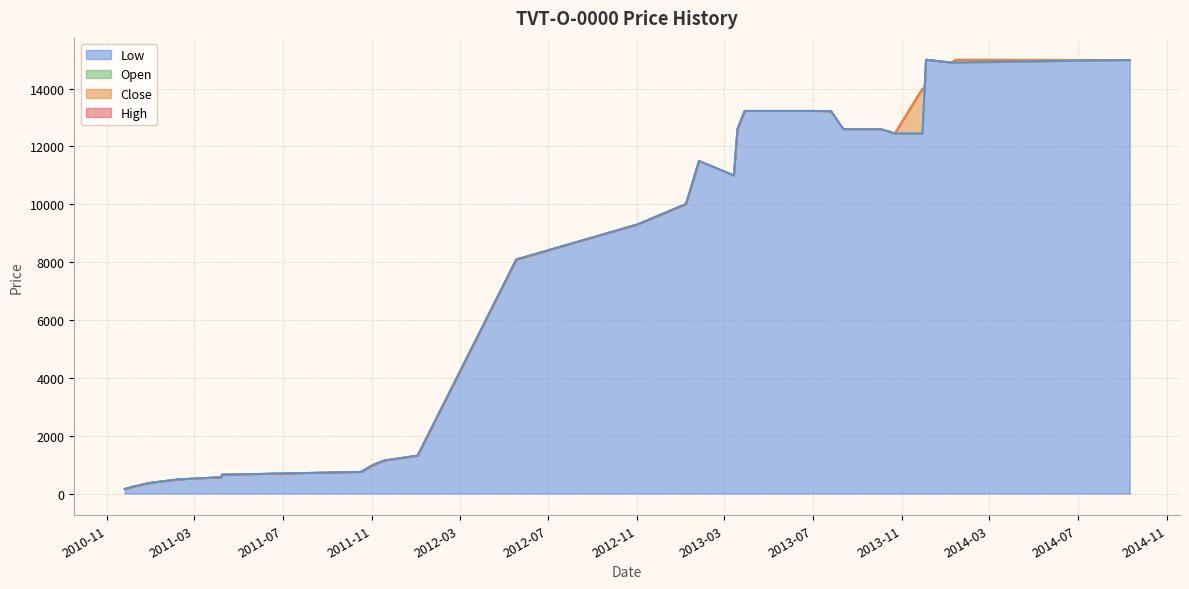

At 2012-11-01, list the series in order from smallest to largest.

Close, Open, High, Low